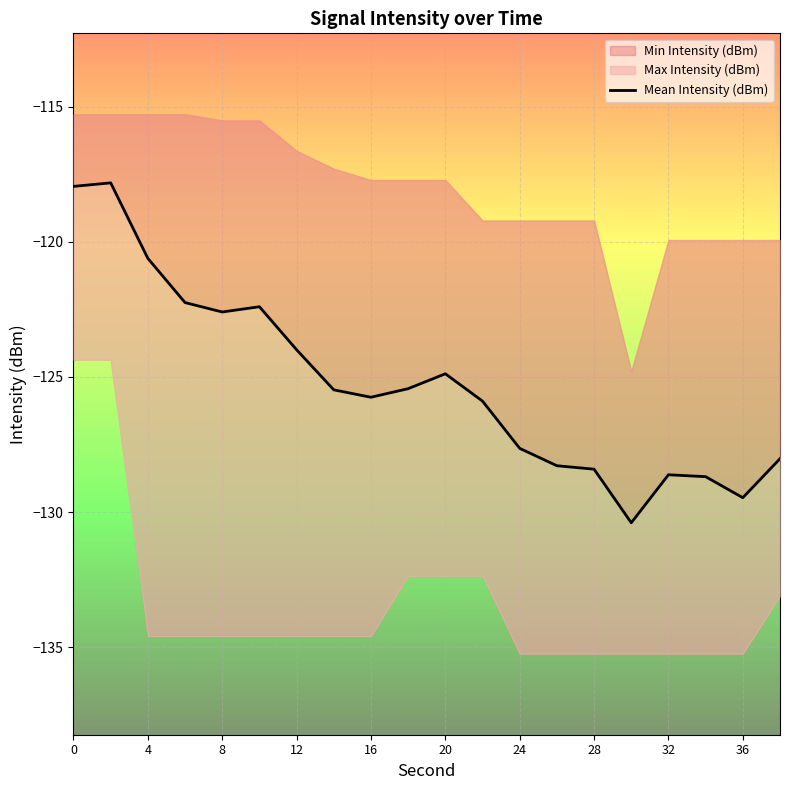

What is the difference between the maximum and minimum values?

12.6